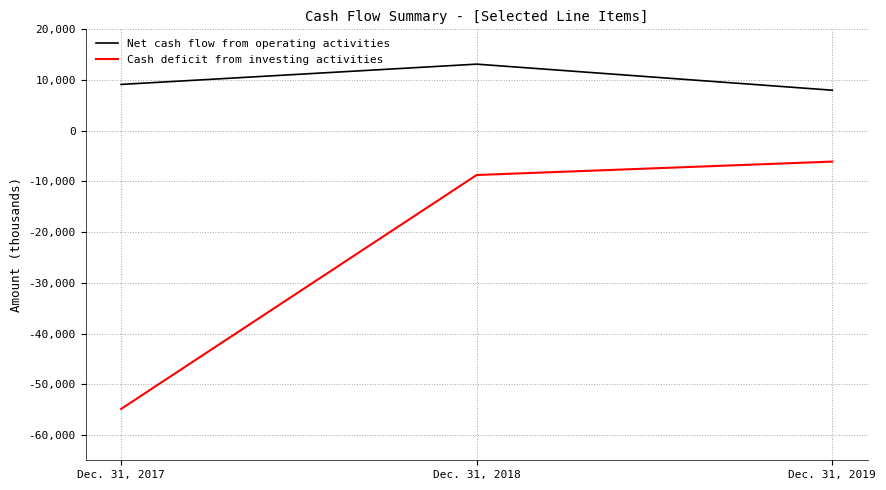

Rank the series by their maximum value, from lowest to highest.

Cash deficit from investing activities, Net cash flow from operating activities